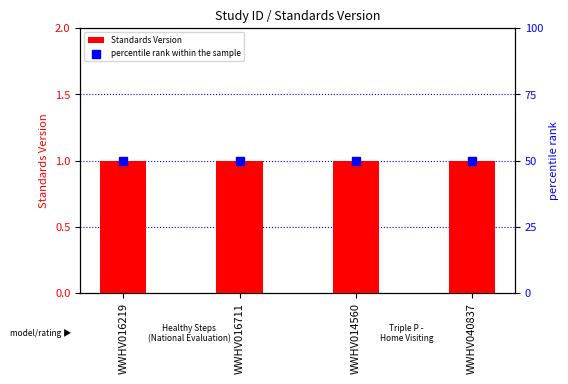

What is the total value across all series at WWHV040837?

51